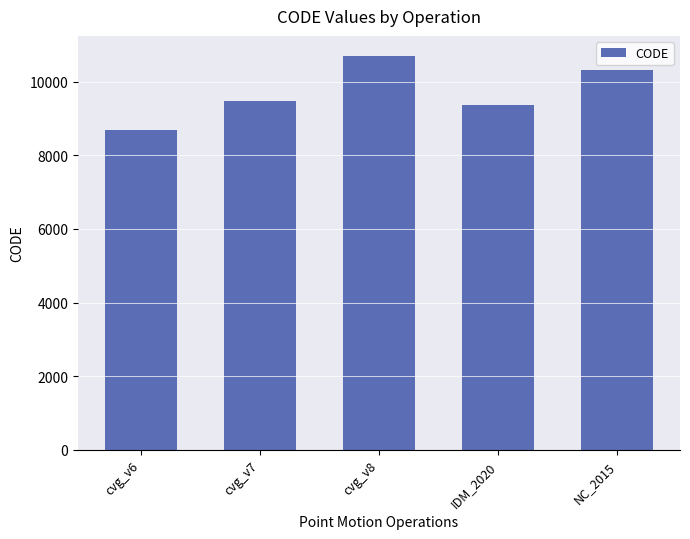

How many data points are less than 9483?

2